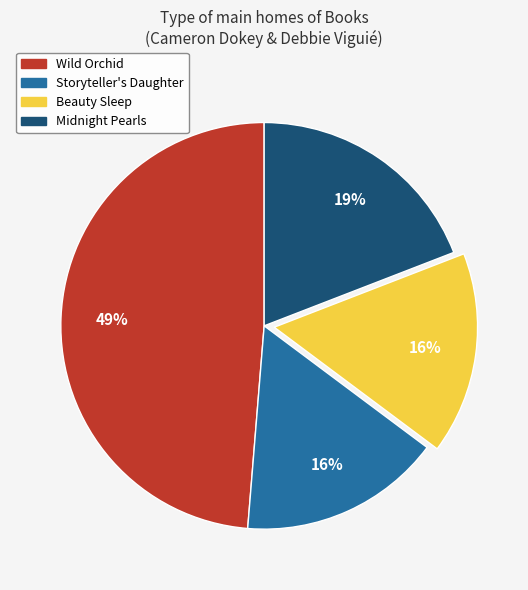

Approximately how many times larger is the value at Beauty Sleep compared to Wild Orchid?

0.3